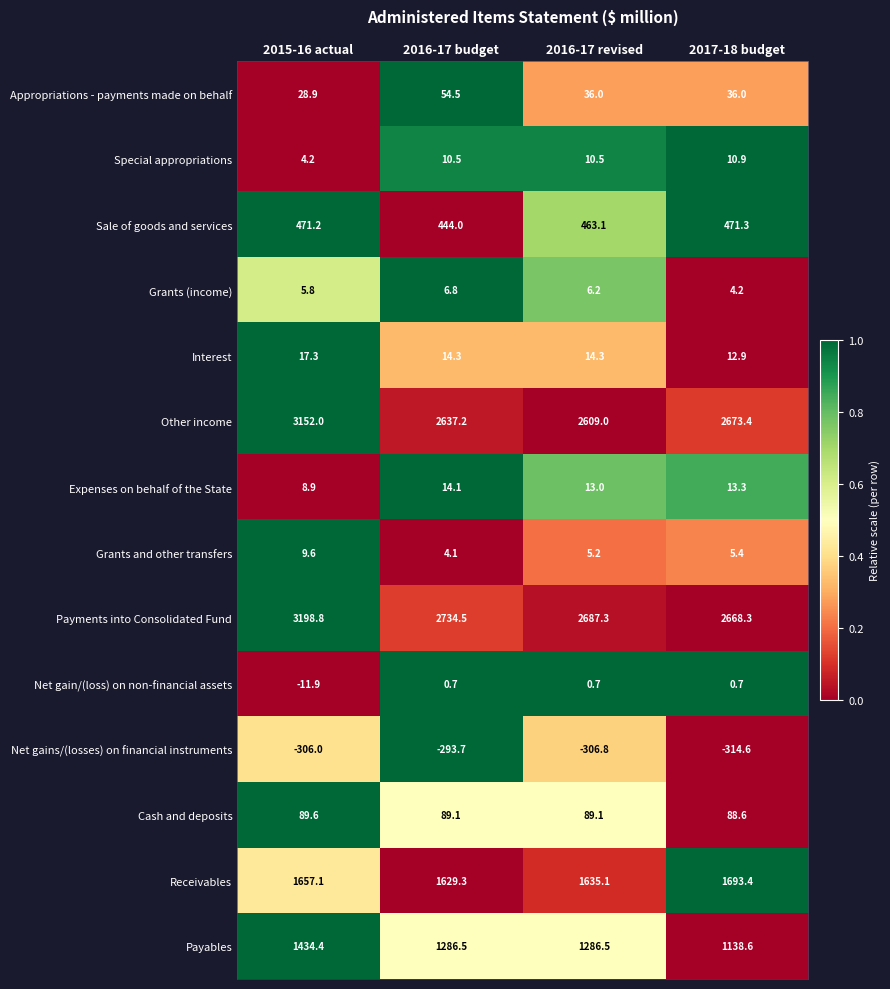

Rank the series by their maximum value, from lowest to highest.

Net gains/(losses) on financial instruments, Net gain/(loss) on non-financial assets, Grants (income), Grants and other transfers, Special appropriations, Expenses on behalf of the State, Interest, Appropriations - payments made on behalf, Cash and deposits, Sale of goods and services, Payables, Receivables, Other income, Payments into Consolidated Fund